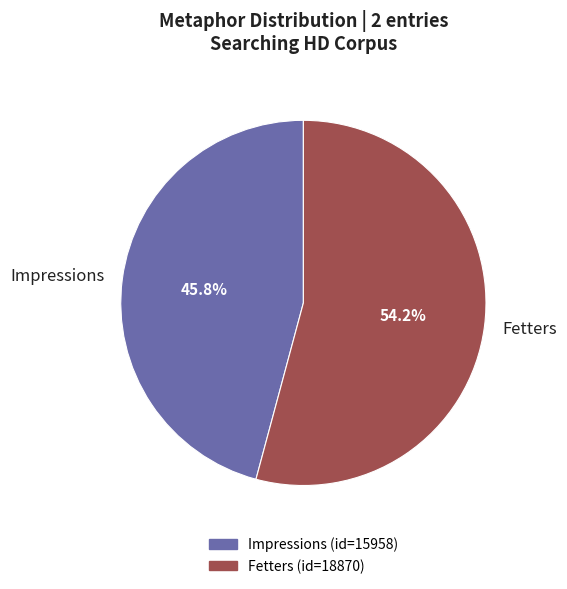

What is the smallest slice in the pie chart?

Impressions